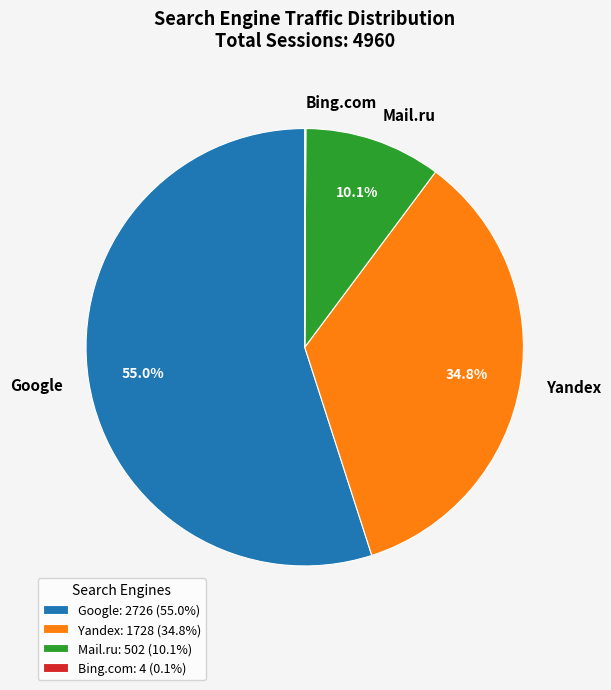

What percentage is NOT represented by Mail.ru?

89.9%